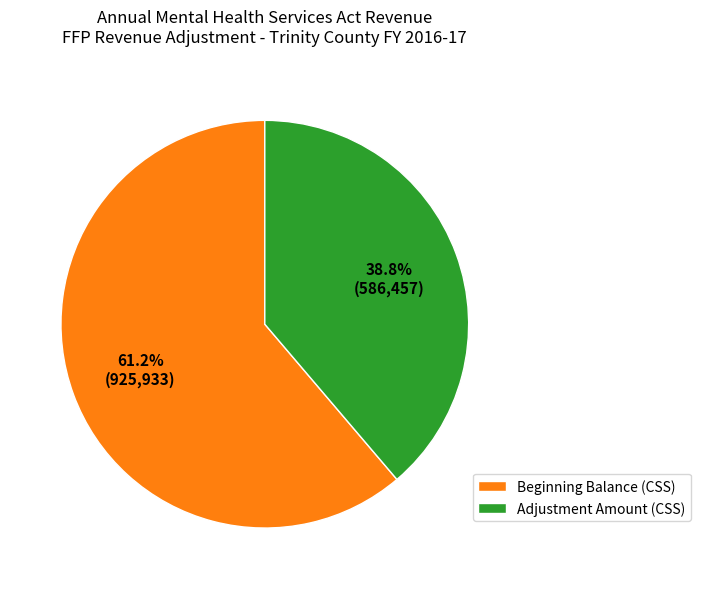

What percentage is NOT represented by Beginning Balance (CSS)?

38.8%